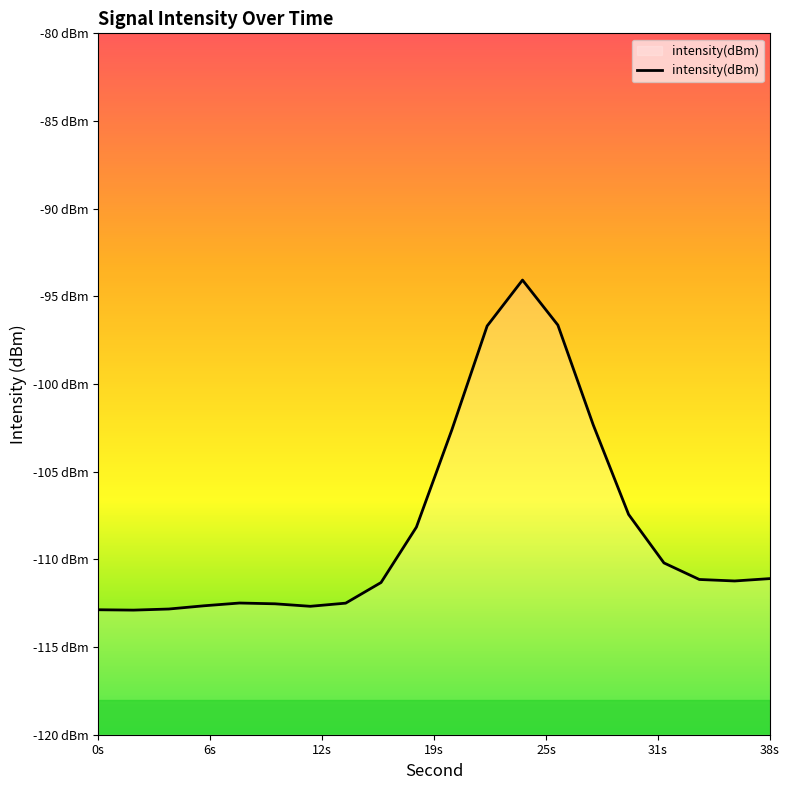

The chart shows a value of -56.9 at 12s. True or false?

False